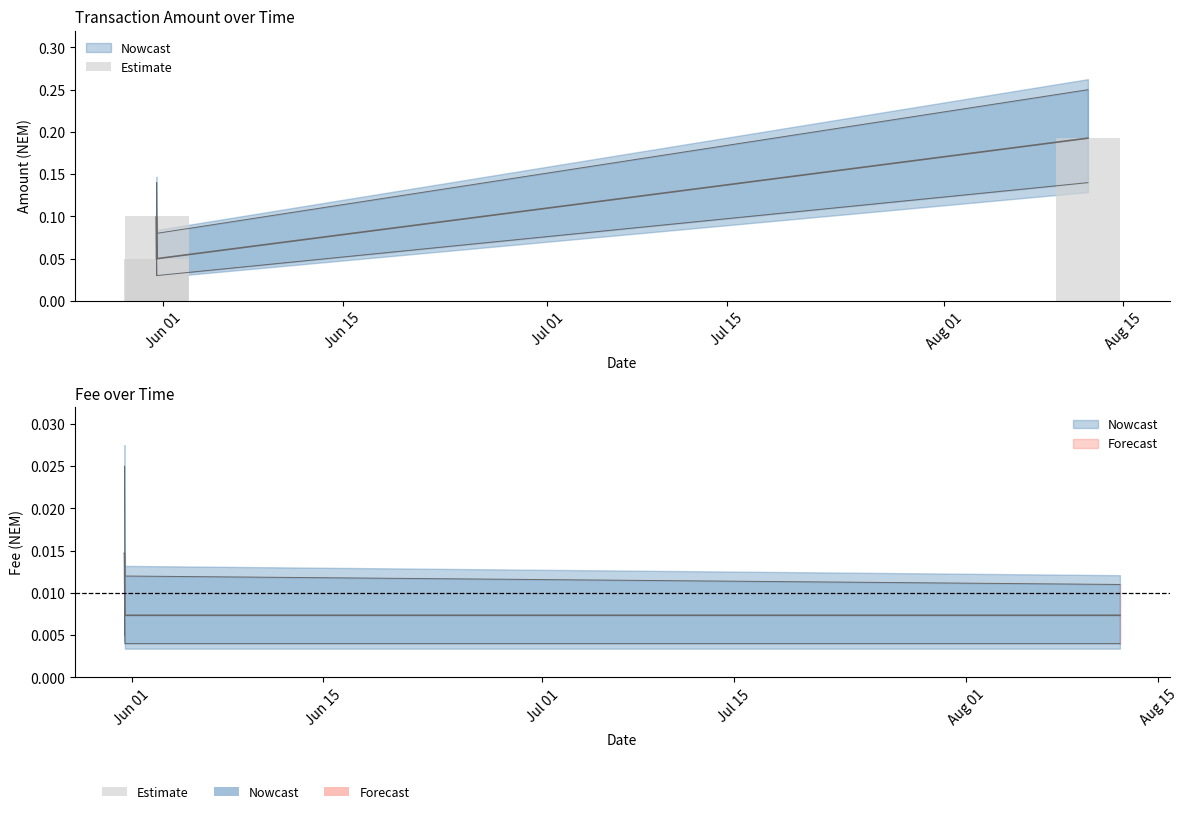

List the labels in order of value, smallest first.

Jun 01, Jul 01, Jun 15, Jul 15